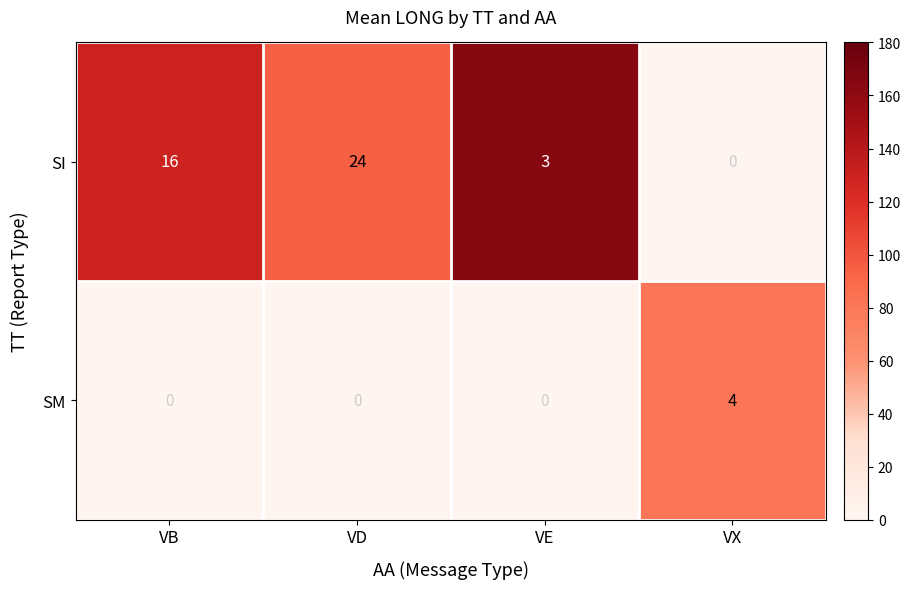

Reading left to right, transcribe all the data shown in this chart.

SI: 16	24	3	0
SM: 0	0	0	4